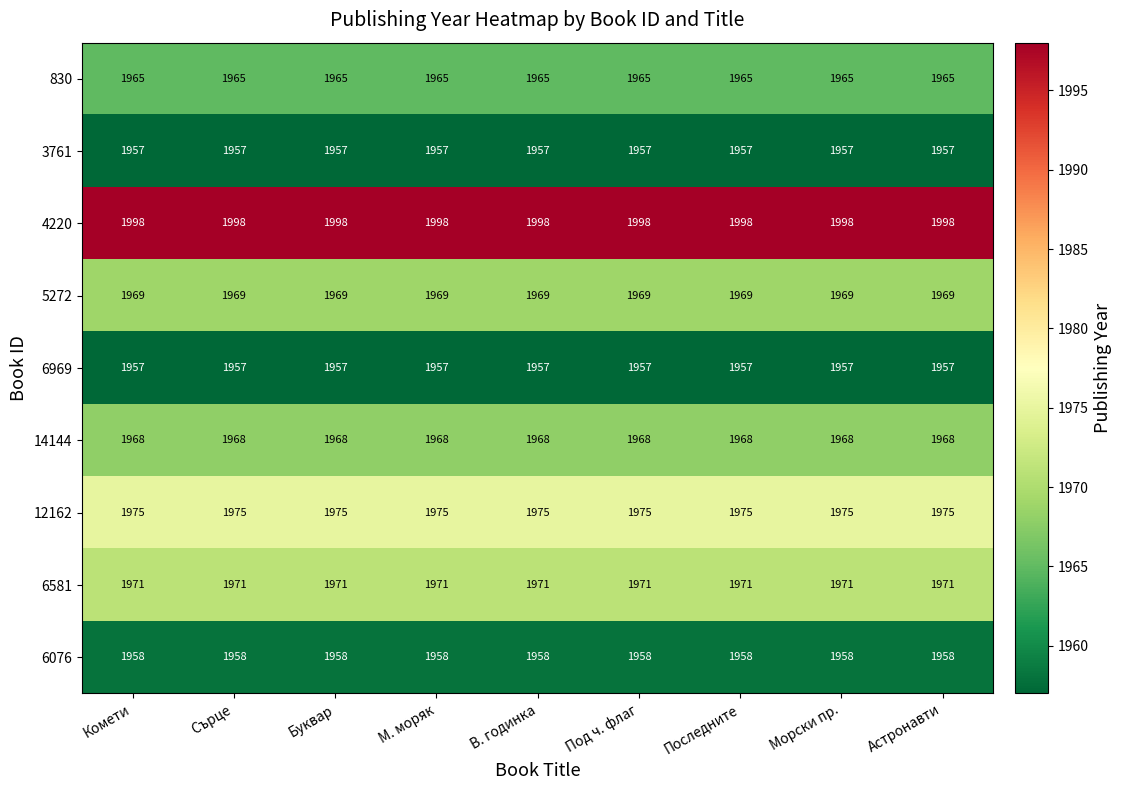

What is the total value across all series at Морски пр.?

17718